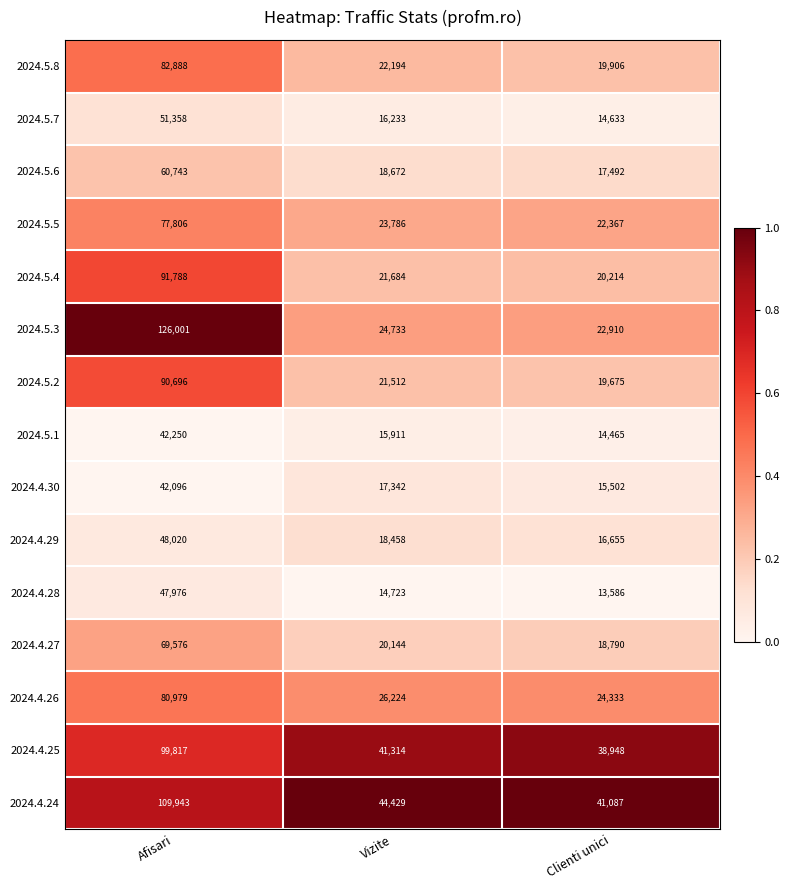

What is the sum of the 2024.4.26 values at Clienti unici and Afisari?

105312